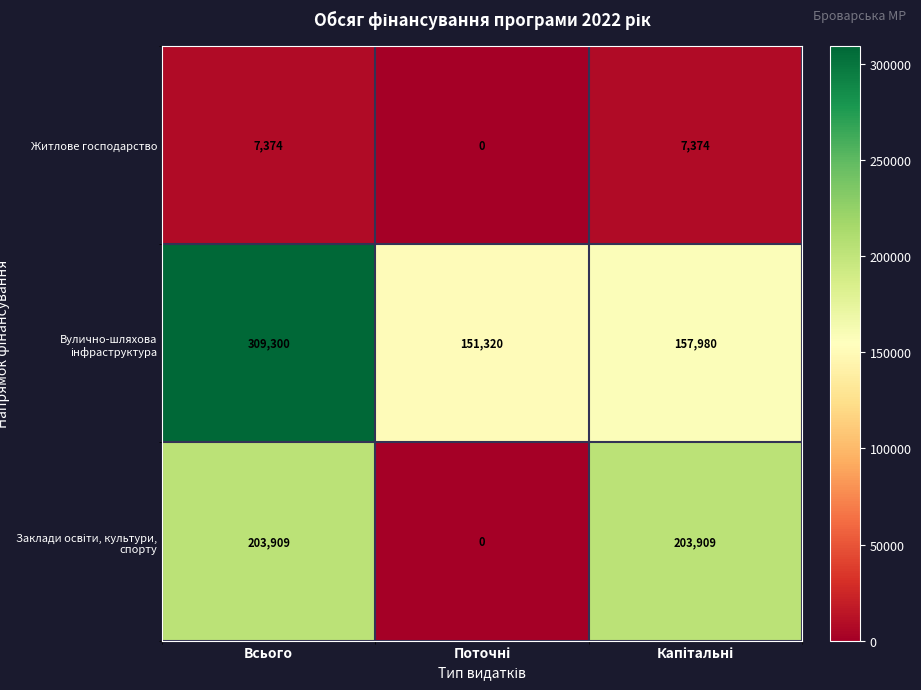

Count the Житлове господарство values in the range 0 to 7374.

3